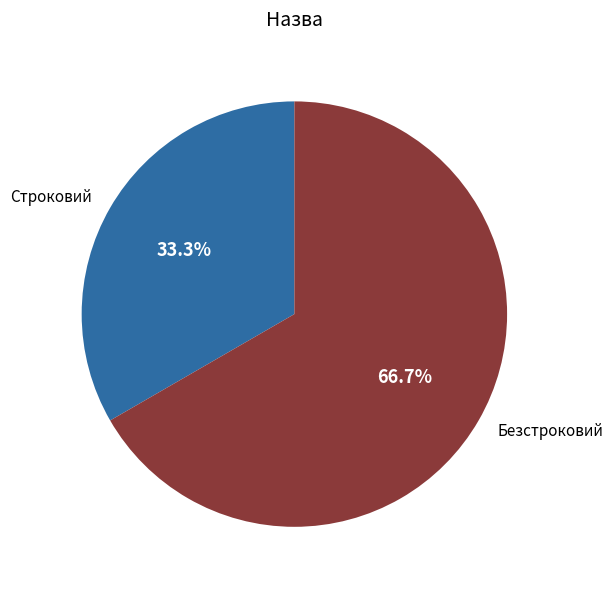

To the nearest percent, what percentage of the pie is Безстроковий?

67%